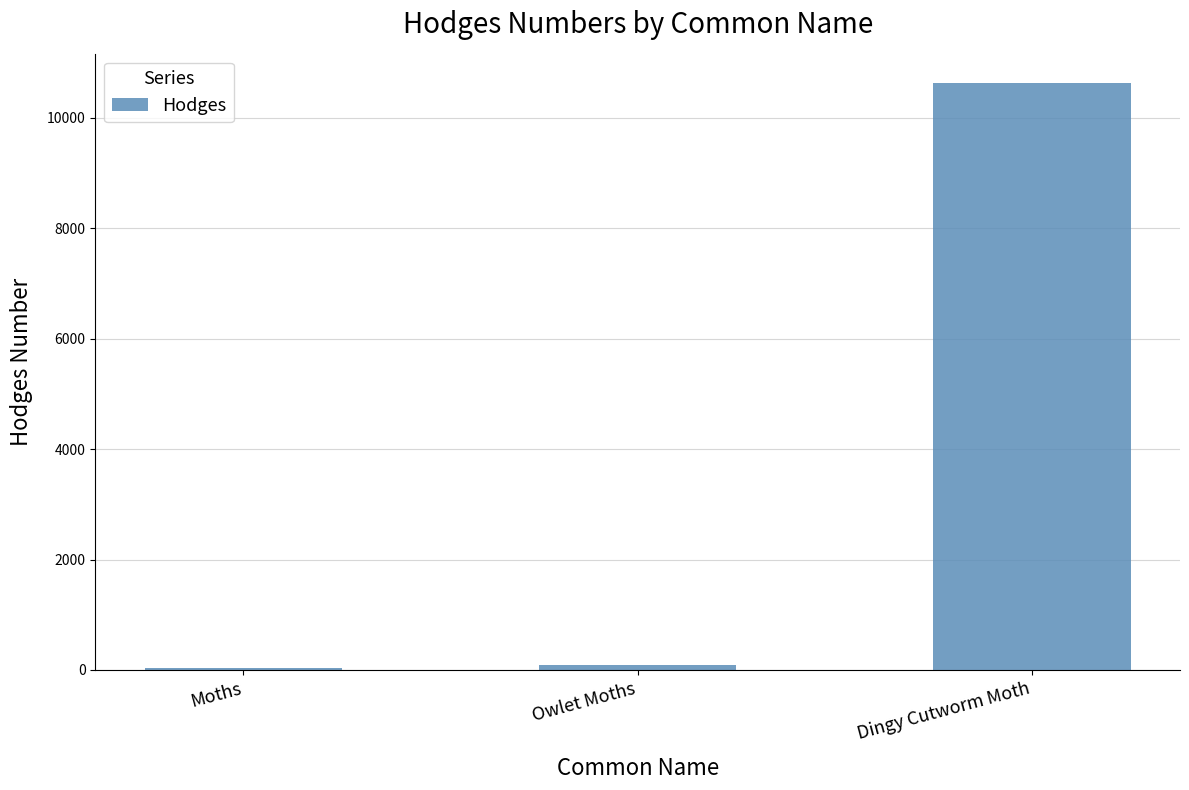

Reading left to right, transcribe all the data shown in this chart.

Moths=29.0	Owlet Moths=93.5	Dingy Cutworm Moth=10627.0